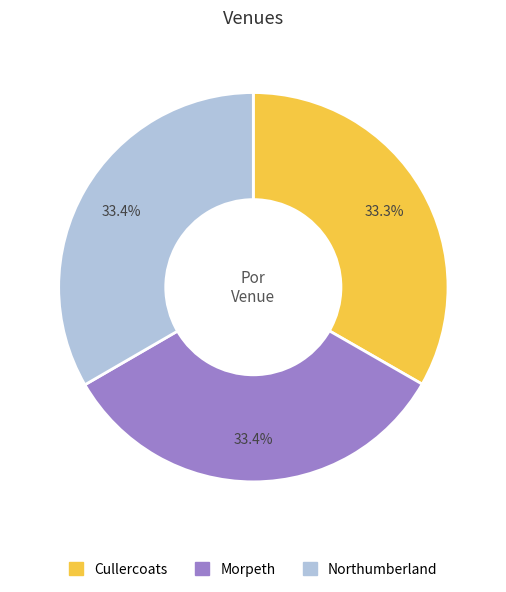

Combined, do Cullercoats and Northumberland account for over 50%?

Yes